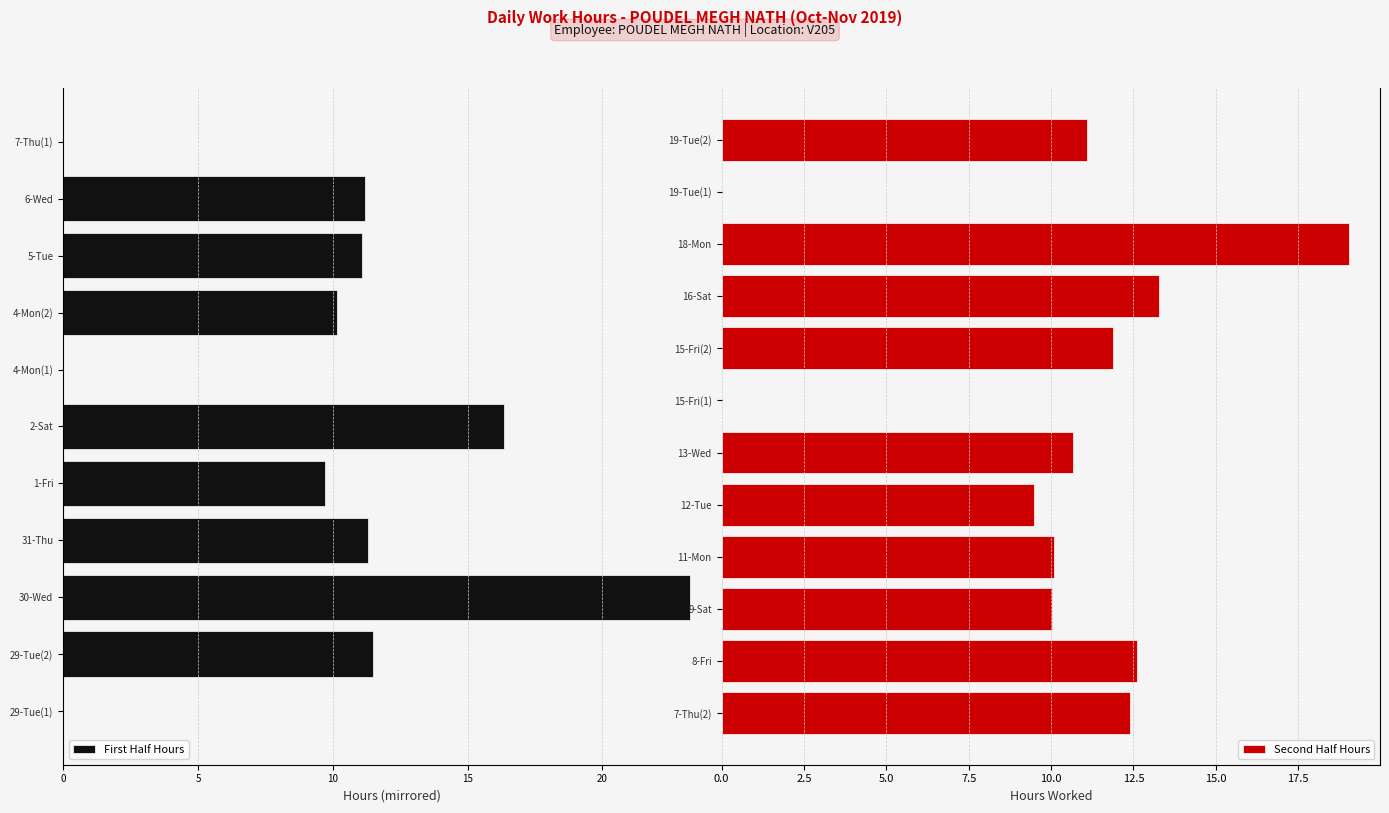

How many bars are there in total?

23